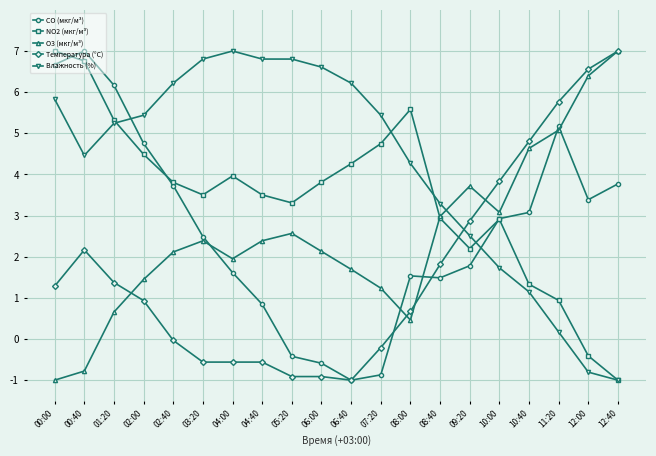

Is this an area chart (filled region under the line)?

No